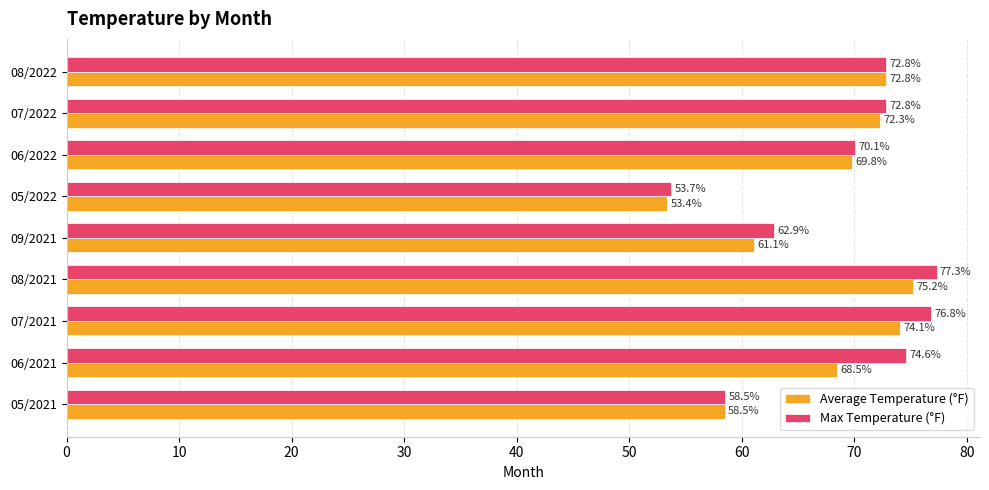

At how many categories does at least one series exceed 72?

5